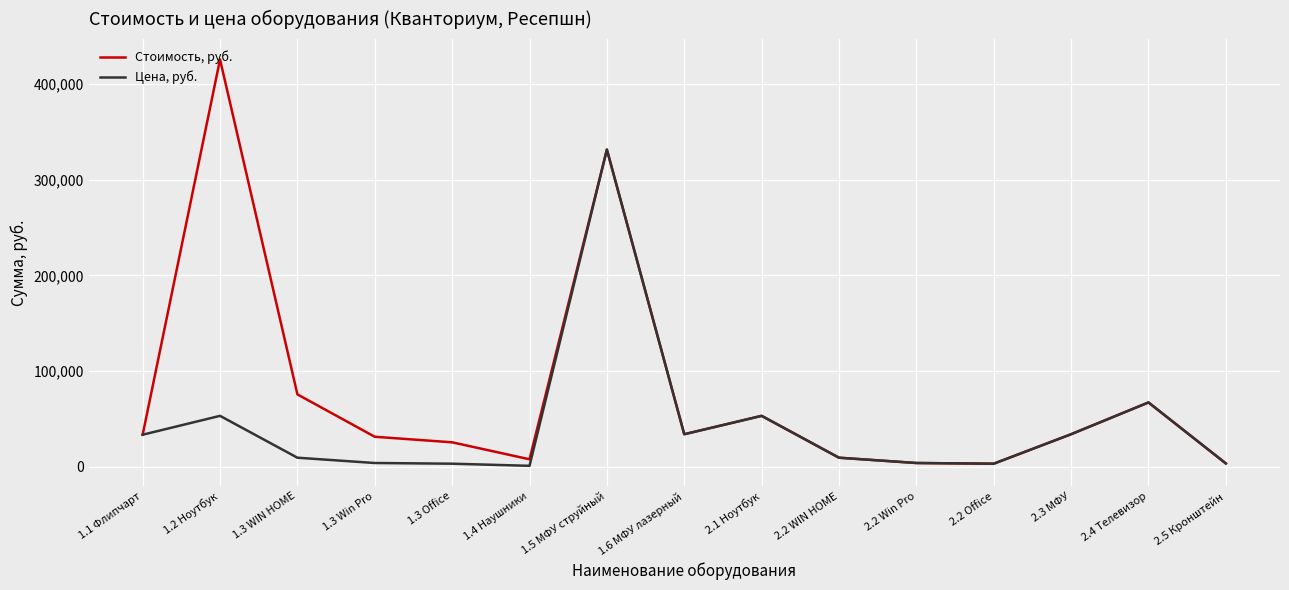

What are all the series names shown in the legend?

Стоимость, руб., Цена, руб.